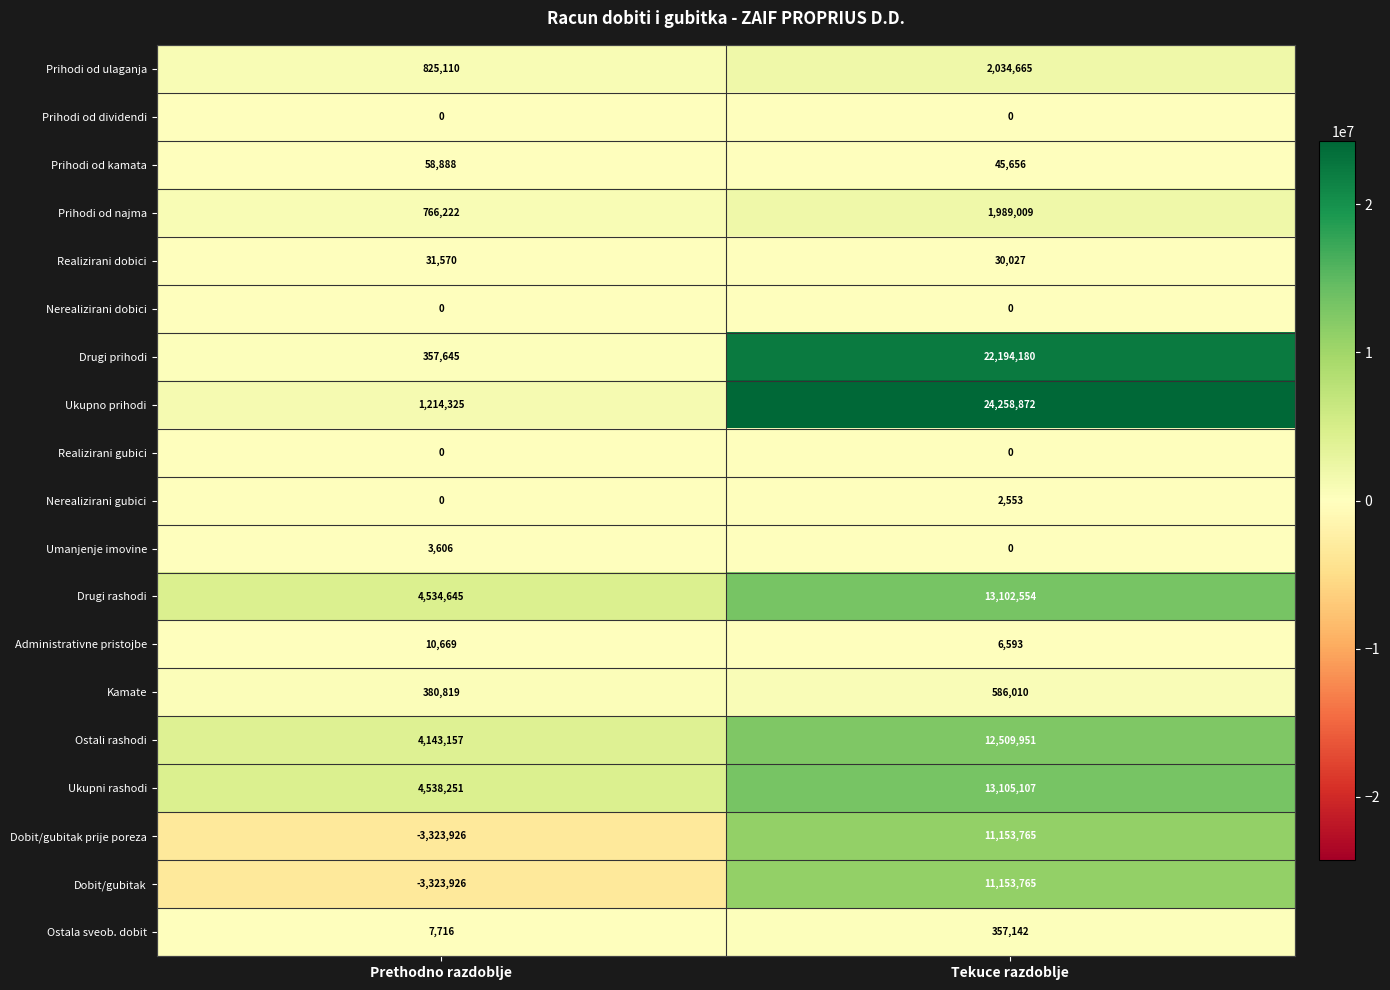

Between Prethodno razdoblje and Tekuce razdoblje, which series saw the biggest shift?

Ukupno prihodi